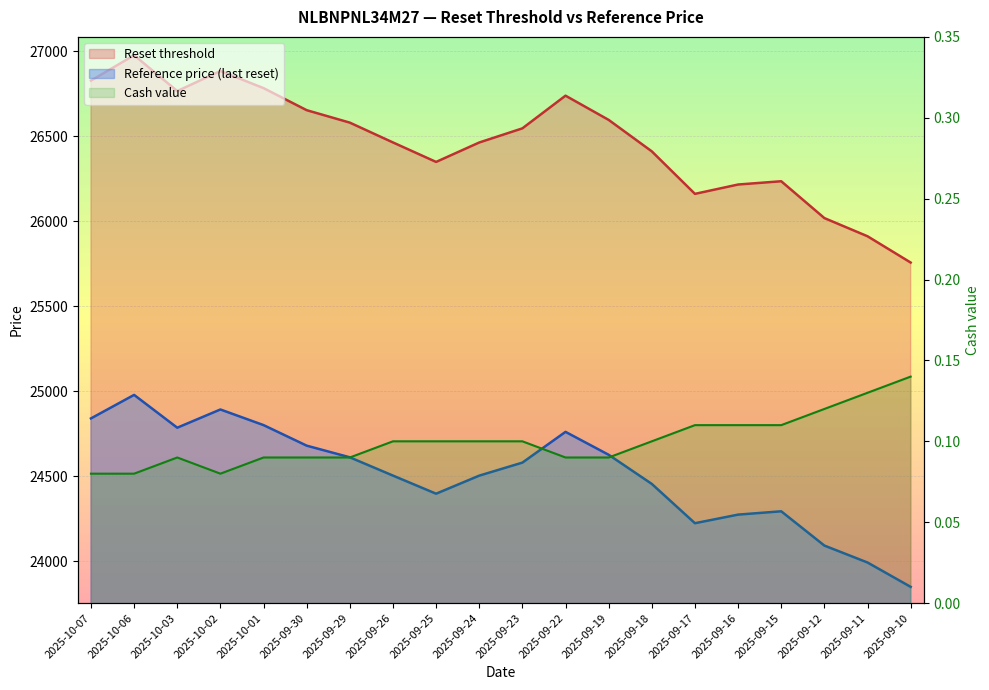

Reading right to left, list all the values displayed in this chart.

Reset threshold: 25757.2	25911.8	26018.7	26235.5	26216.2	26161.2	26411.3	26596.3	26738.9	26546.6	26463.4	26349.1	26463.7	26580.3	26653.5	26783.3	26884.2	26765.9	26976.8	26827.4
Reference price: 23849.3	23992.6	24092.2	24293.8	24274.2	24223.7	24454.9	24626.2	24761.1	24580.2	24503.6	24397.3	24503.8	24611.4	24680.0	24800.9	24892.8	24785.5	24978.6	24840.2
Cash value: 0.1	0.1	0.1	0.1	0.1	0.1	0.1	0.1	0.1	0.1	0.1	0.1	0.1	0.1	0.1	0.1	0.1	0.1	0.1	0.1